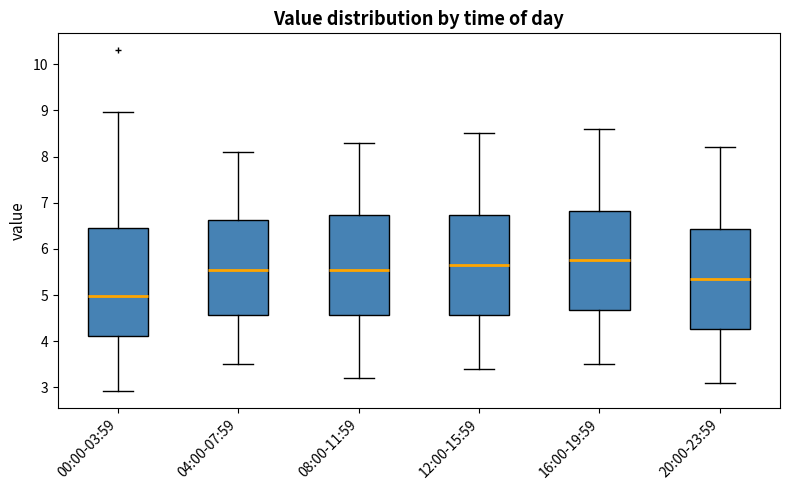

Reading left to right, transcribe this box plot: for each box, give where its median line is, the range the box spans, and where its two whiskers end, as read against the y-axis. The values are not printed on the chart, so give them approximately, as read against the axis.

00:00-03:59: median 5.0, box 4.1 to 6.5, whiskers 2.9 to 9.0
04:00-07:59: median 5.6, box 4.6 to 6.6, whiskers 3.5 to 8.1
08:00-11:59: median 5.6, box 4.6 to 6.7, whiskers 3.2 to 8.3
12:00-15:59: median 5.7, box 4.6 to 6.7, whiskers 3.4 to 8.5
16:00-19:59: median 5.8, box 4.7 to 6.8, whiskers 3.5 to 8.6
20:00-23:59: median 5.4, box 4.3 to 6.4, whiskers 3.1 to 8.2